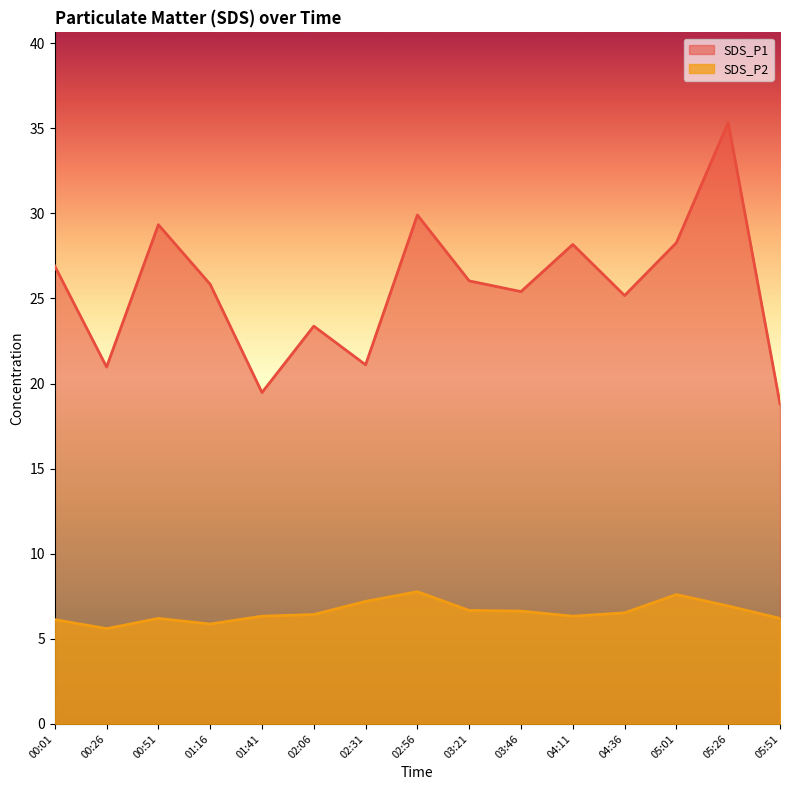

What is the value of the SDS_P1 point at the 15th from the left?

18.8